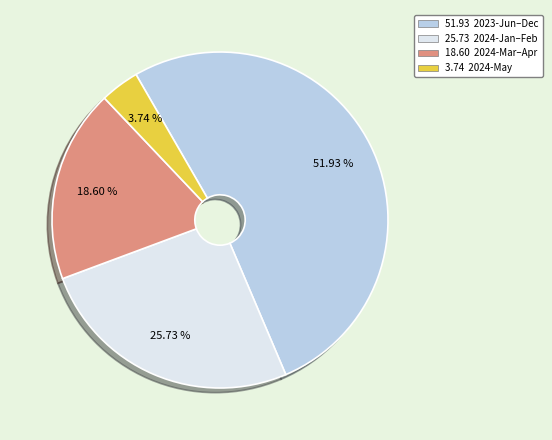

Is there any slice that represents more than half of the pie?

Yes